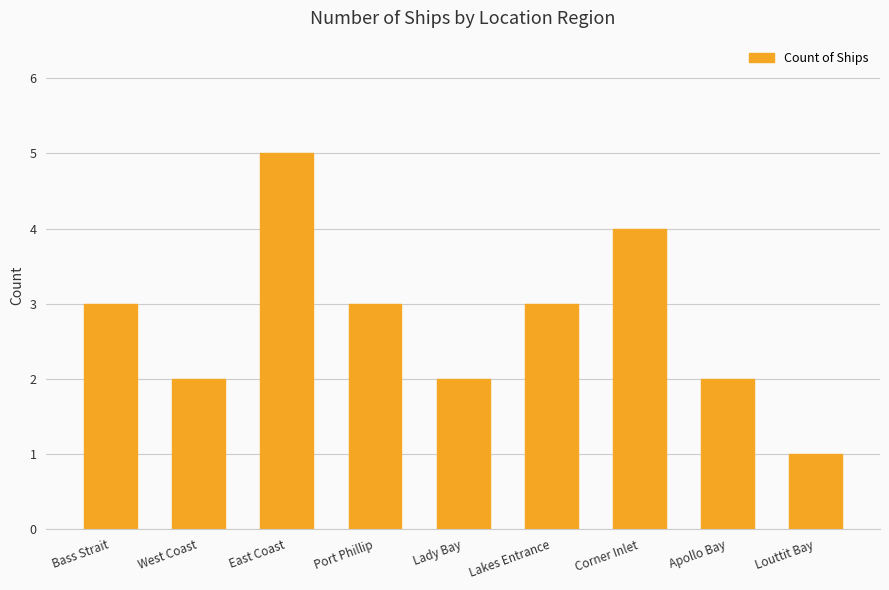

Read the value at East Coast.

5